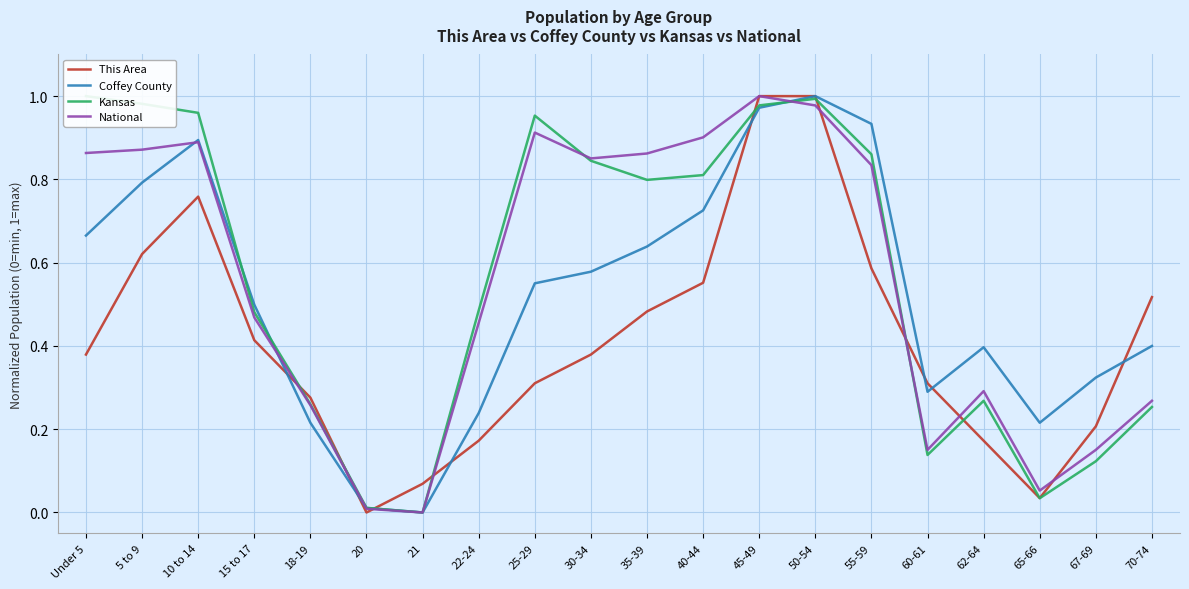

Is the value of Coffey County at 21 greater than the value of National at Under 5?

No